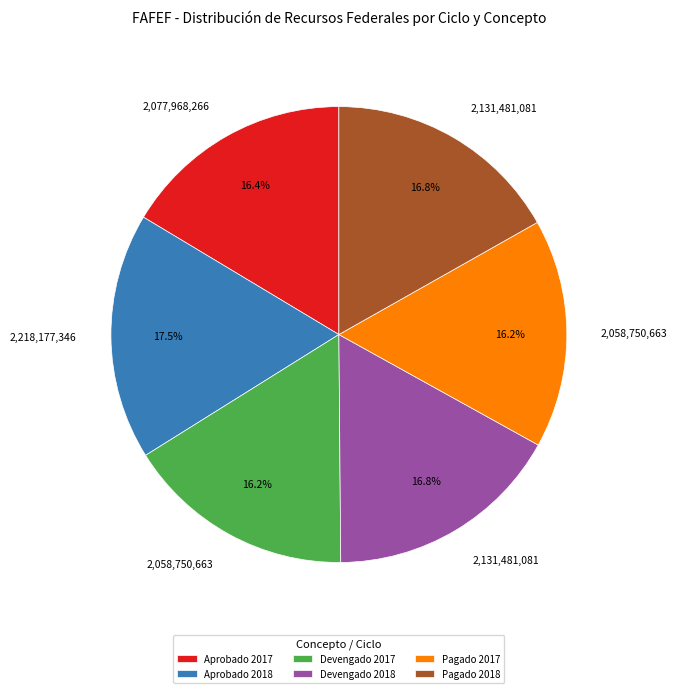

How many slices are in this pie chart?

6